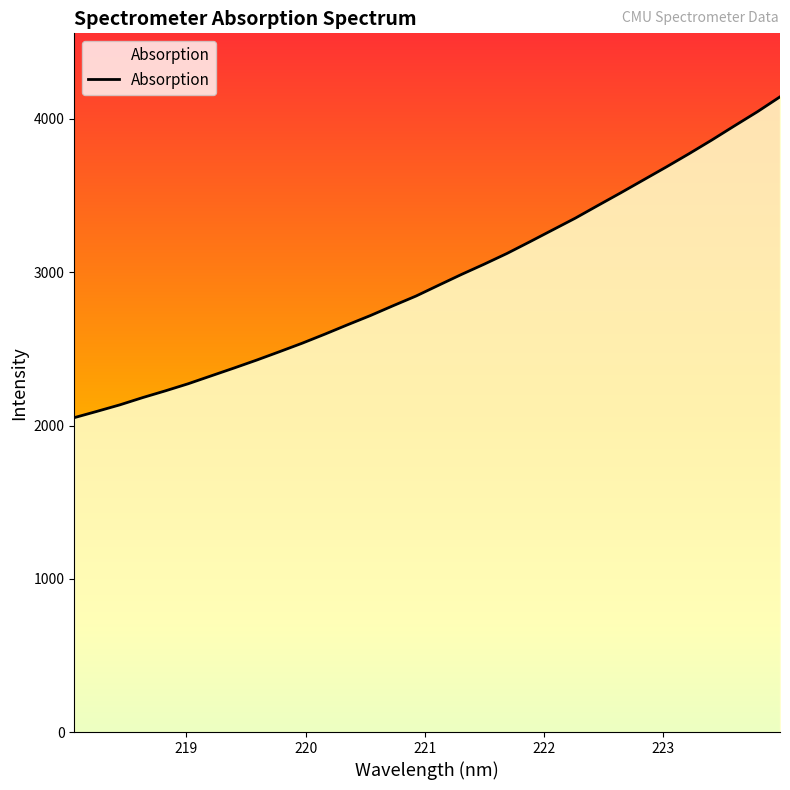

What is the minimum value shown in the chart?

2051.2